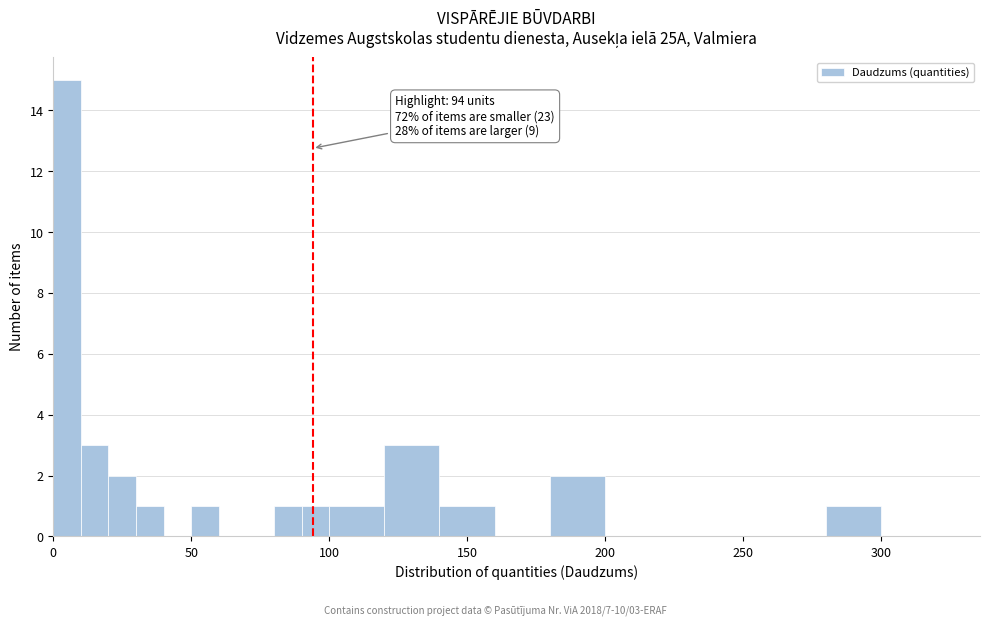

Around what value on the x-axis is the tallest bar? Give the approximate position of its centre, as read against the axis.

5